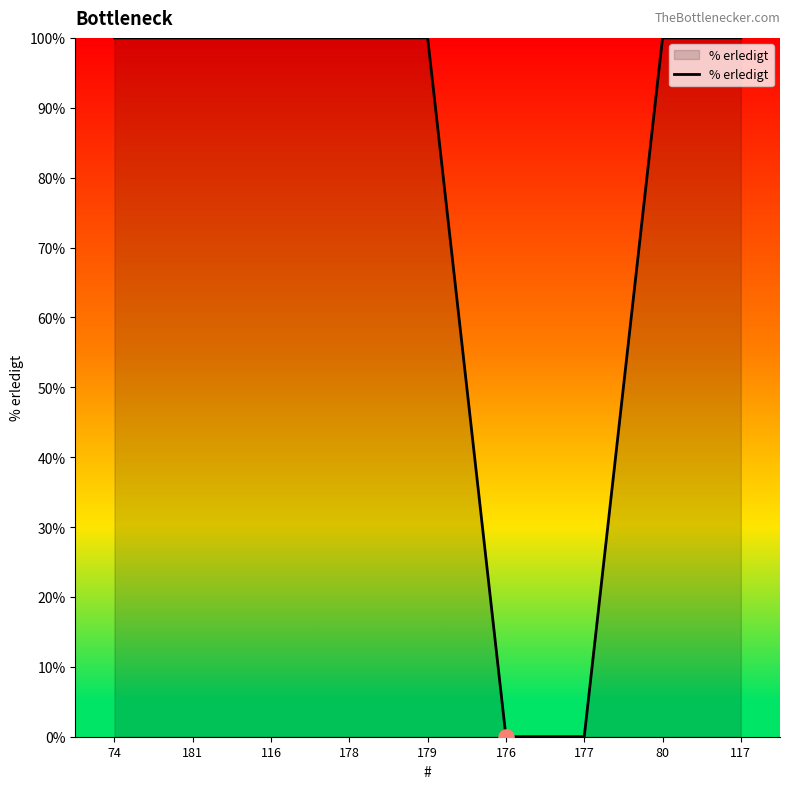

What is the ratio of the value at 74 to the value at 179?

1.0